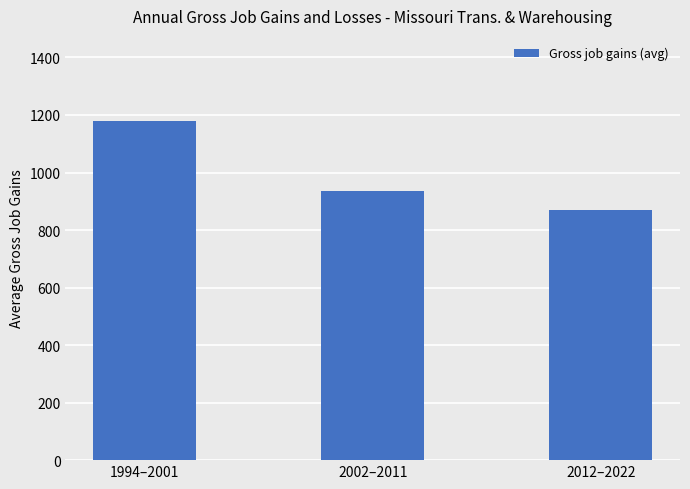

List the labels in order of value, smallest first.

2012–2022, 2002–2011, 1994–2001